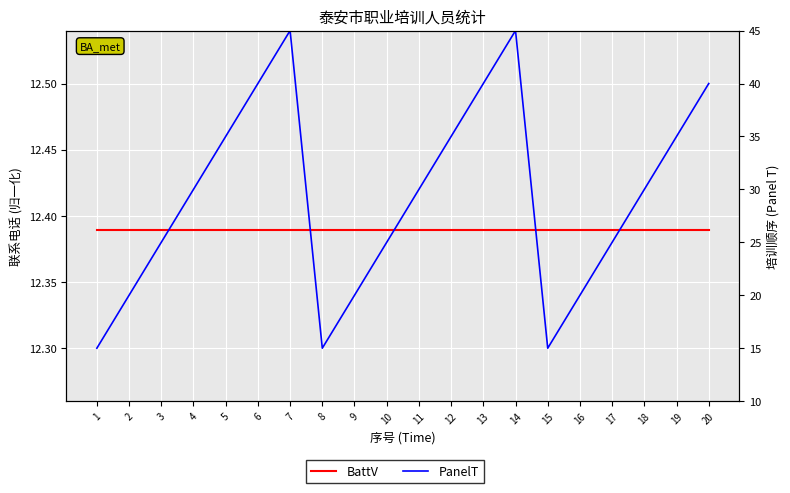

What is the spread (max minus min) of values at 7?

32.6